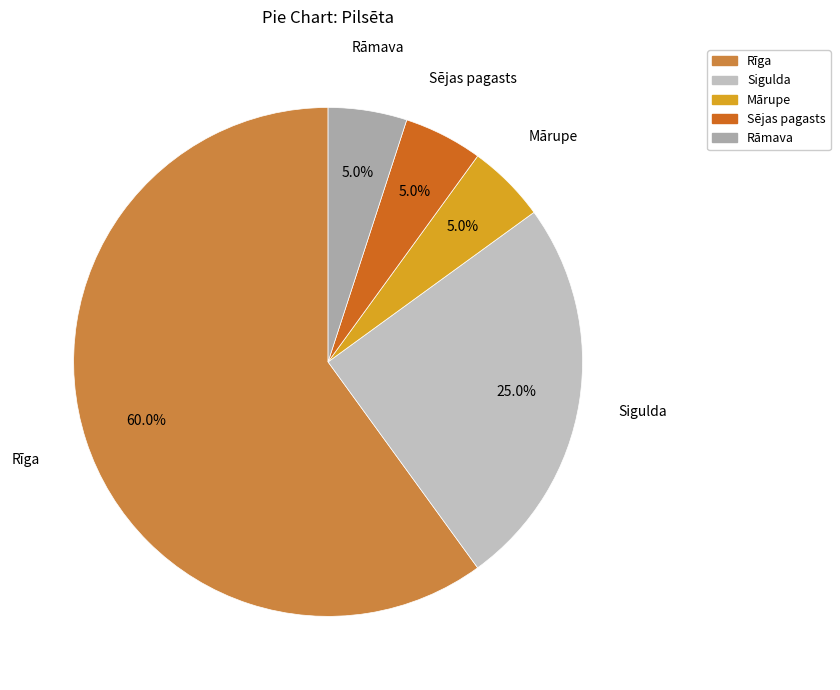

What is the ratio of the value at Rāmava to the value at Sējas pagasts?

1.0